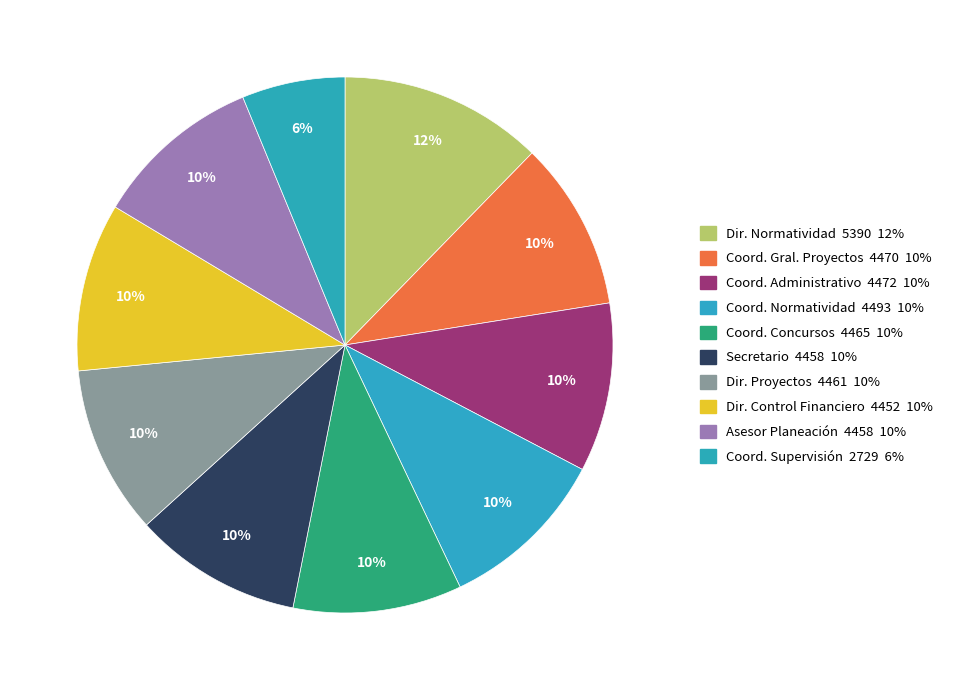

Count the number of slices in the pie.

10